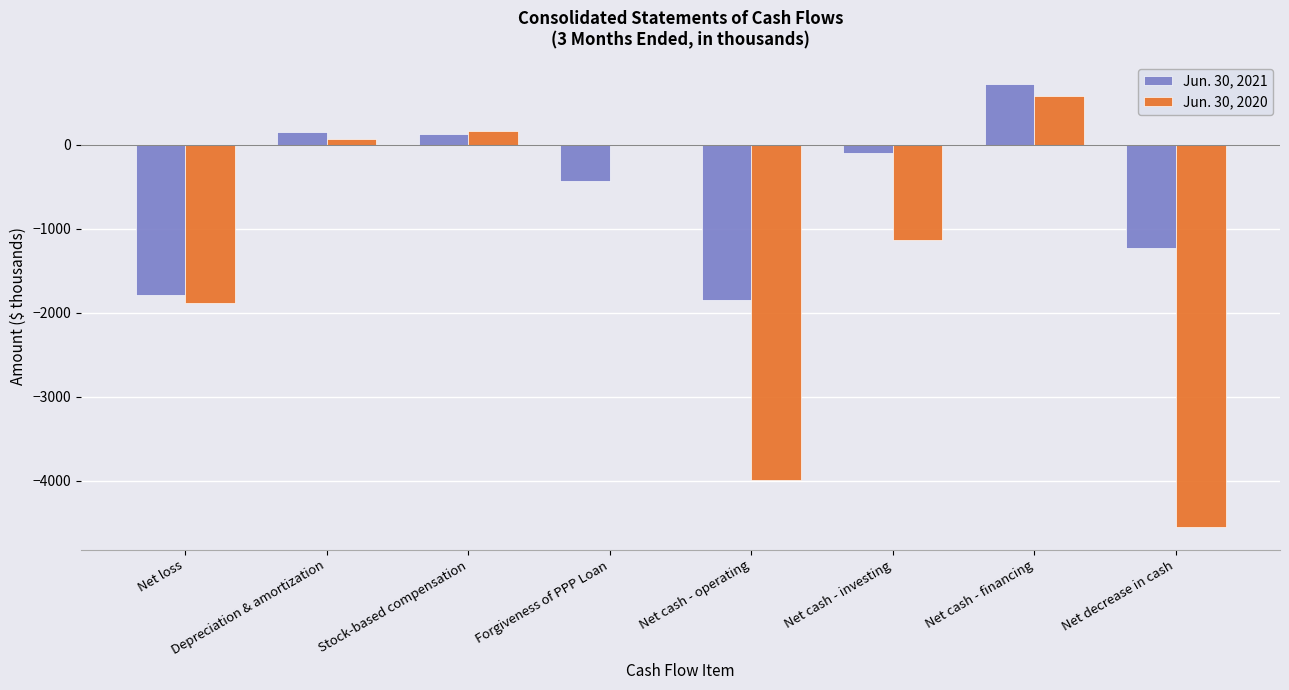

List the series in order of their overall mean, highest first.

Jun. 30, 2021, Jun. 30, 2020